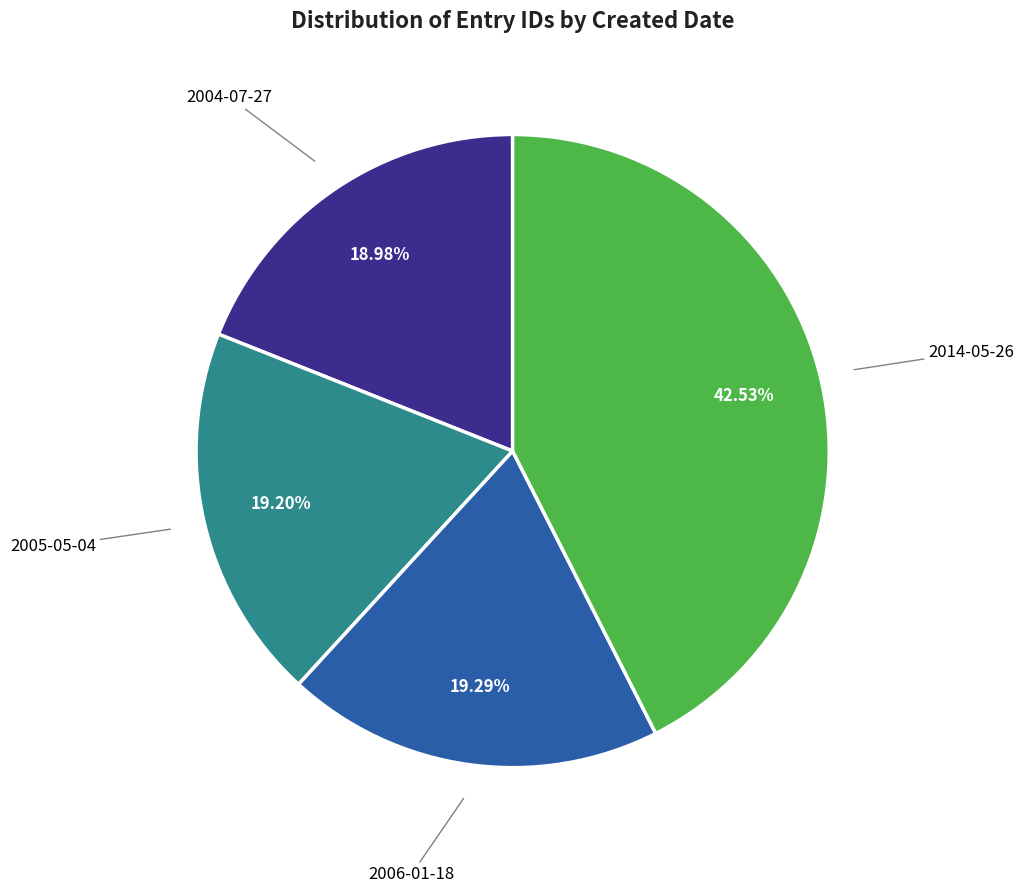

Does any single category account for the majority?

No